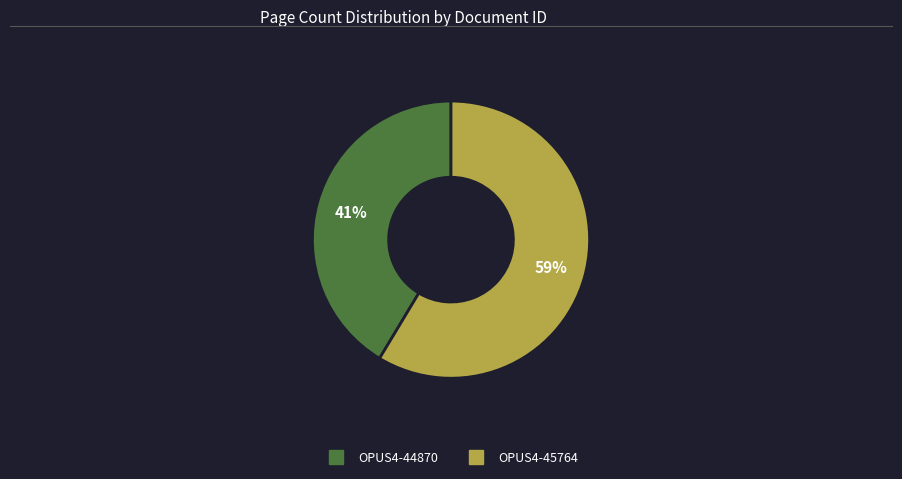

Which slice is the largest?

OPUS4-45764